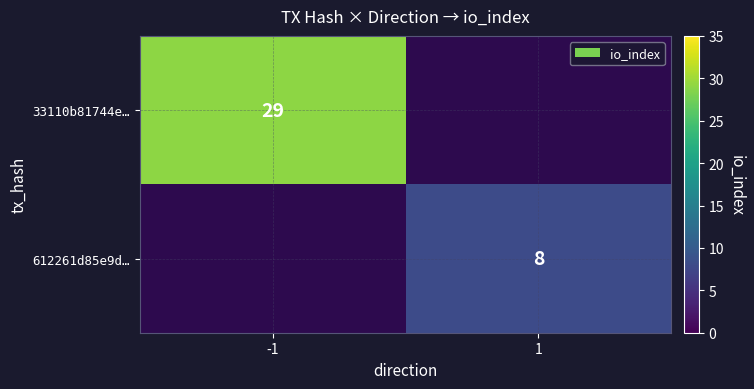

True or false: 612261d85e9d… has a value of 4 at 1.

False